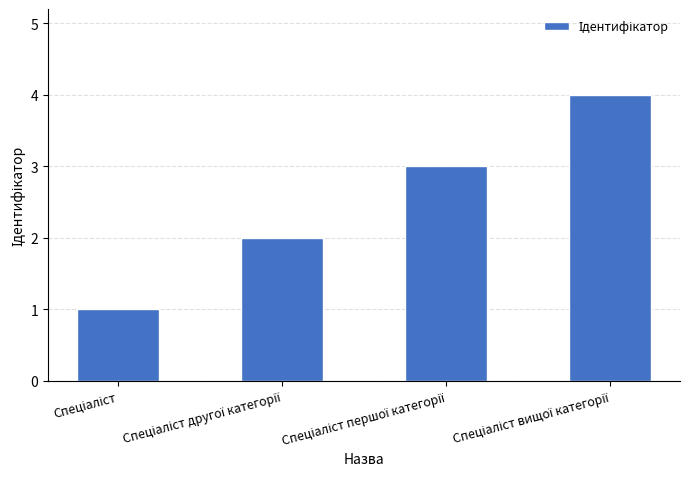

Does the chart contain any negative values?

No